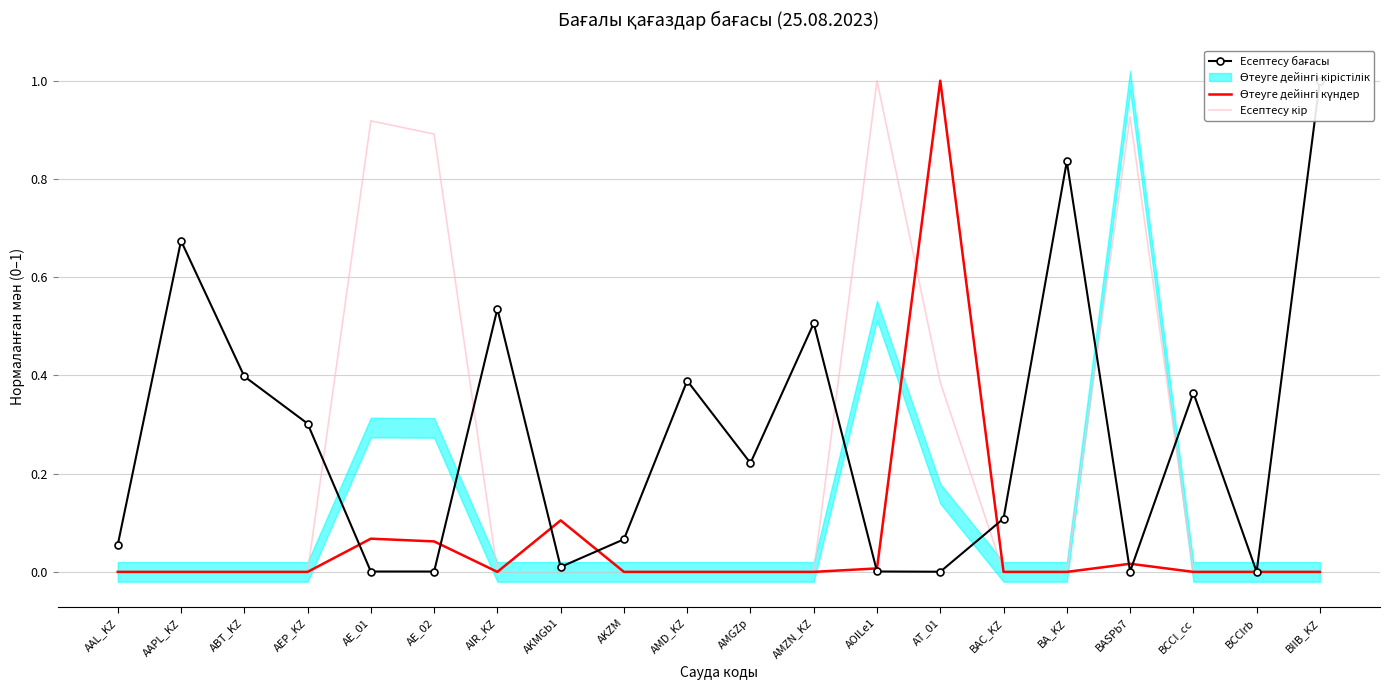

After their last crossing, which series has the higher values: Өтеуге дейінгі күндер or Есептесу бағасы?

Есептесу бағасы